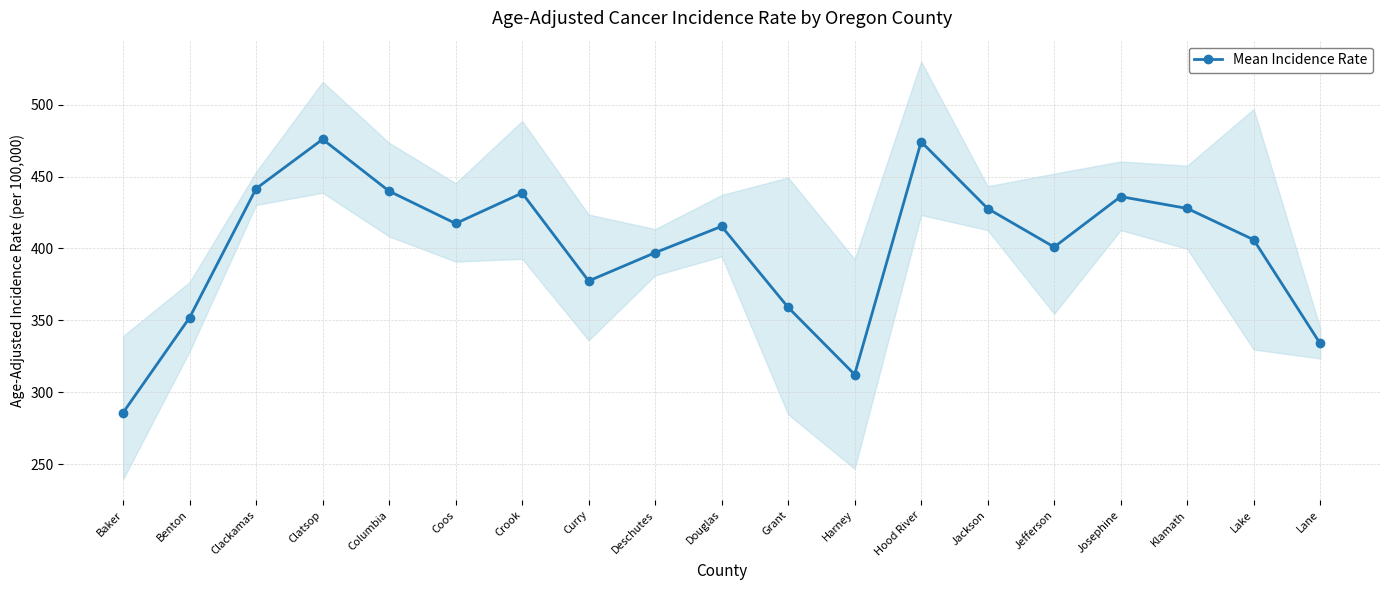

What is the change in value from Deschutes to Jackson?

+30.7